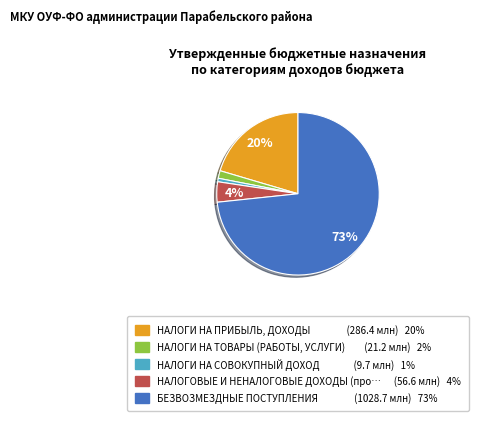

Count the number of slices in the pie.

5